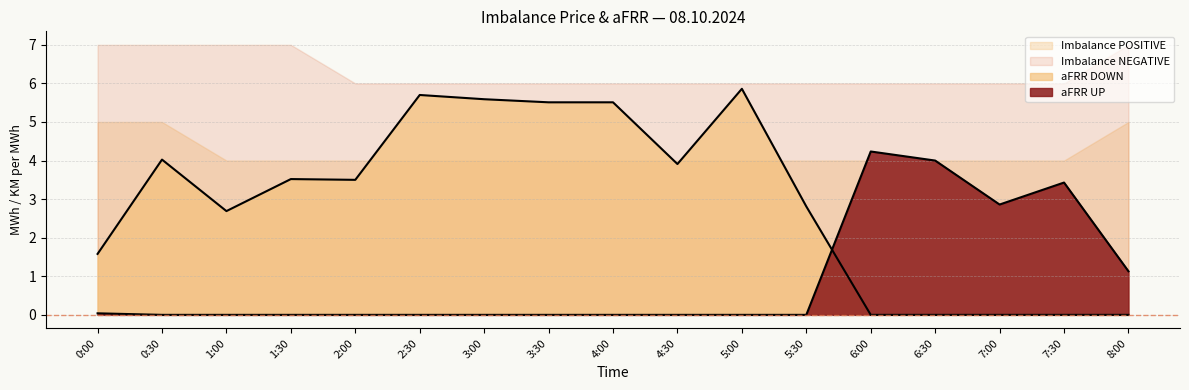

The aFRR DOWN series shows 7.6 at 3:30. True or false?

False